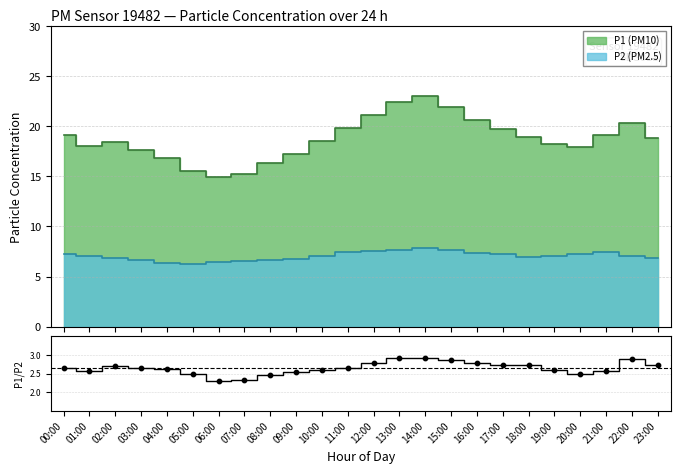

What is the change in value from 01:00 to 15:00?

+0.3